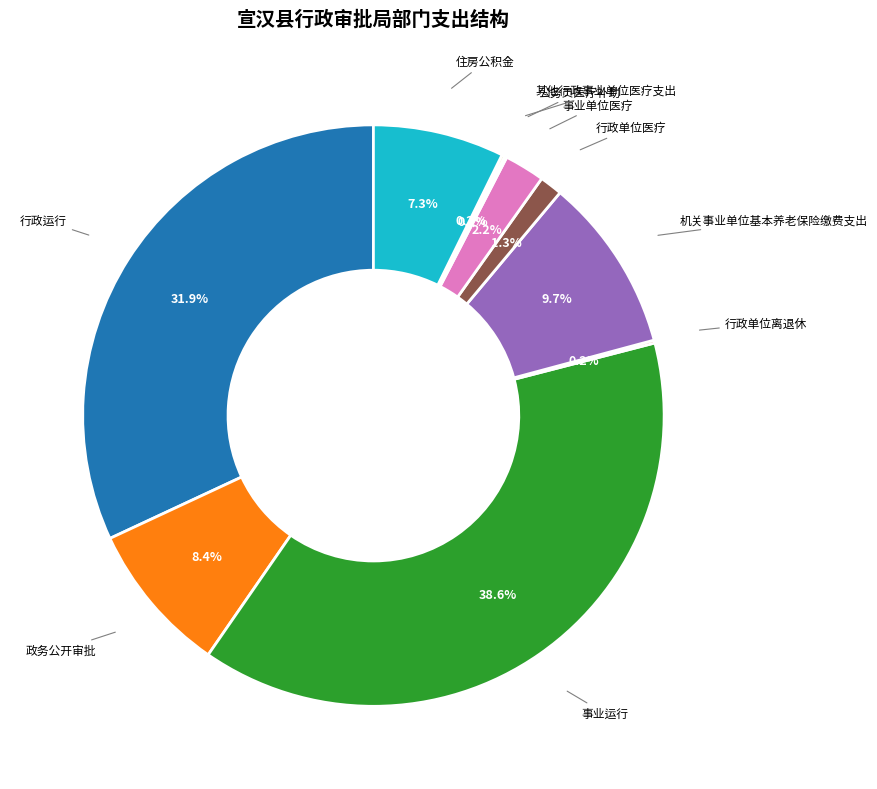

Is it true that 行政单位医疗 is 1% of the pie?

True